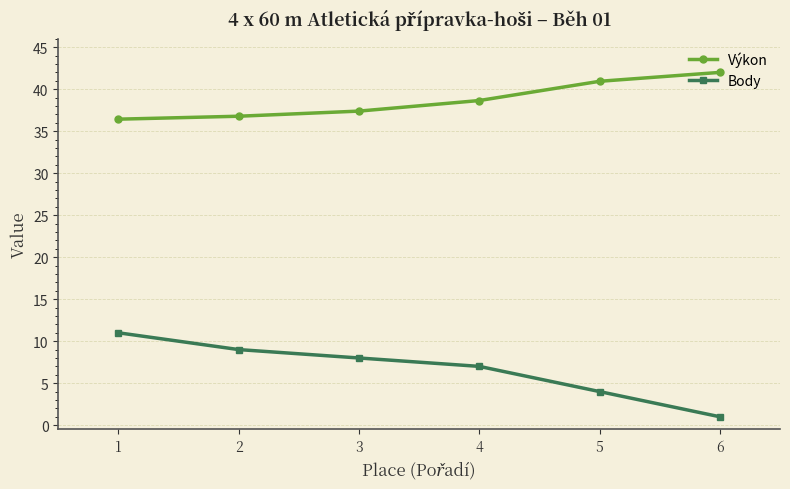

Reading left to right, transcribe all the data shown in this chart.

Výkon: 36.4	36.8	37.4	38.7	41.0	42.0
Body: 11.0	9.0	8.0	7.0	4.0	1.0